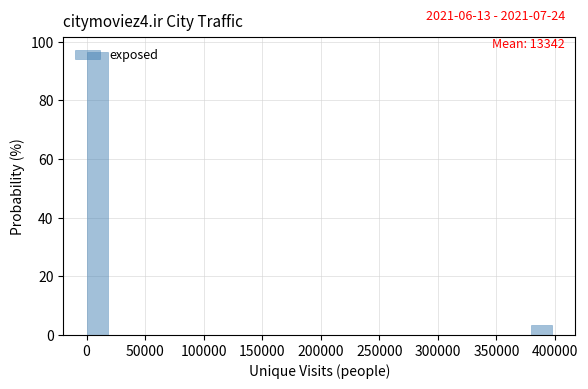

Around what value on the x-axis is the tallest bar? Give the approximate position of its centre, as read against the axis.

10000